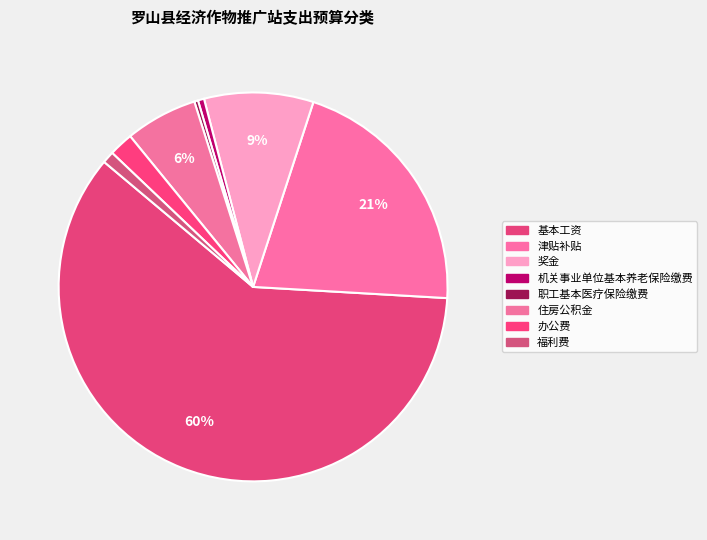

What percentage do 津贴补贴 and 福利费 together represent?

21.9%